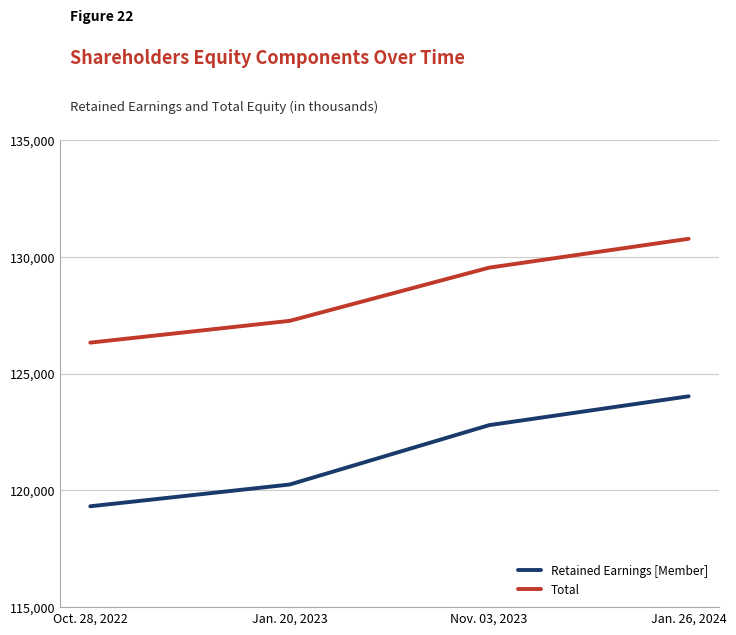

What is the highest value of the Total series?

130770